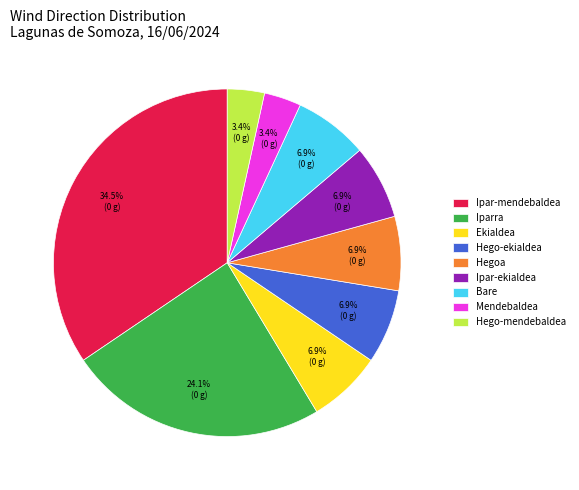

To the nearest percent, what is the difference between the largest and smallest slice percentages?

31%